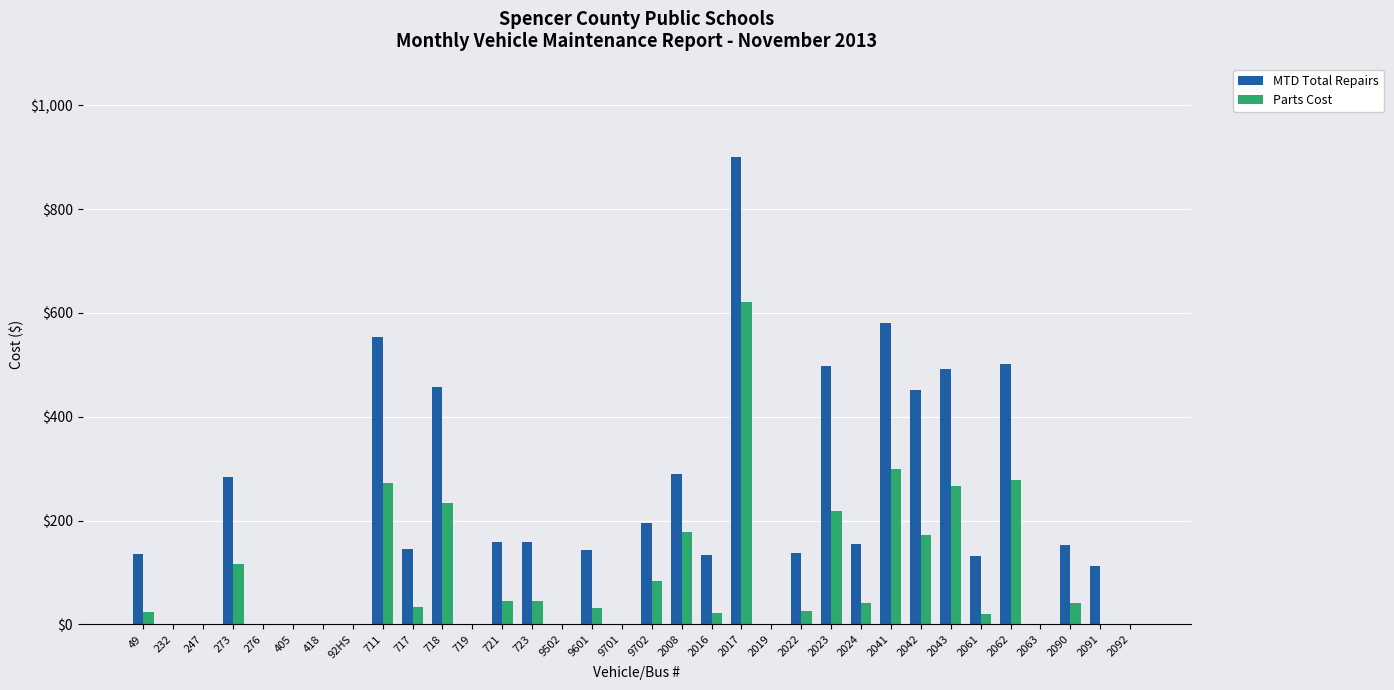

What is the highest value of the Parts Cost series?

620